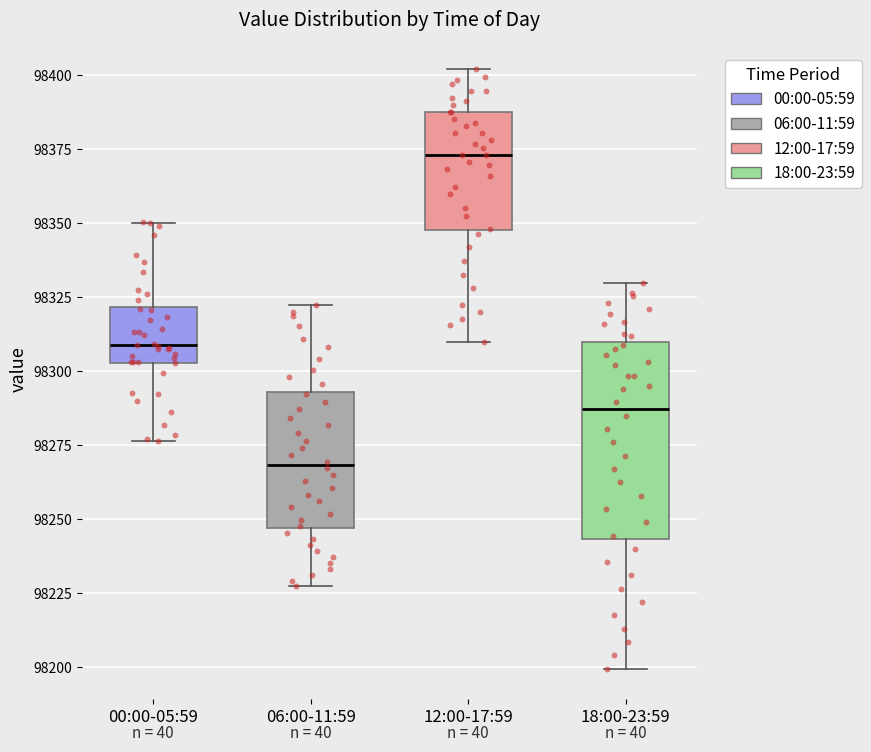

Reading left to right, read every box against the y-axis: the position of its median line, the range the box covers, and the ends of its whiskers. The values are not printed on the chart, so give them approximately, as read against the axis.

00:00-05:59: median 98310, box 98305 to 98320, whiskers 98275 to 98350
06:00-11:59: median 98270, box 98245 to 98295, whiskers 98225 to 98325
12:00-17:59: median 98375, box 98350 to 98390, whiskers 98310 to 98400
18:00-23:59: median 98285, box 98245 to 98310, whiskers 98200 to 98330